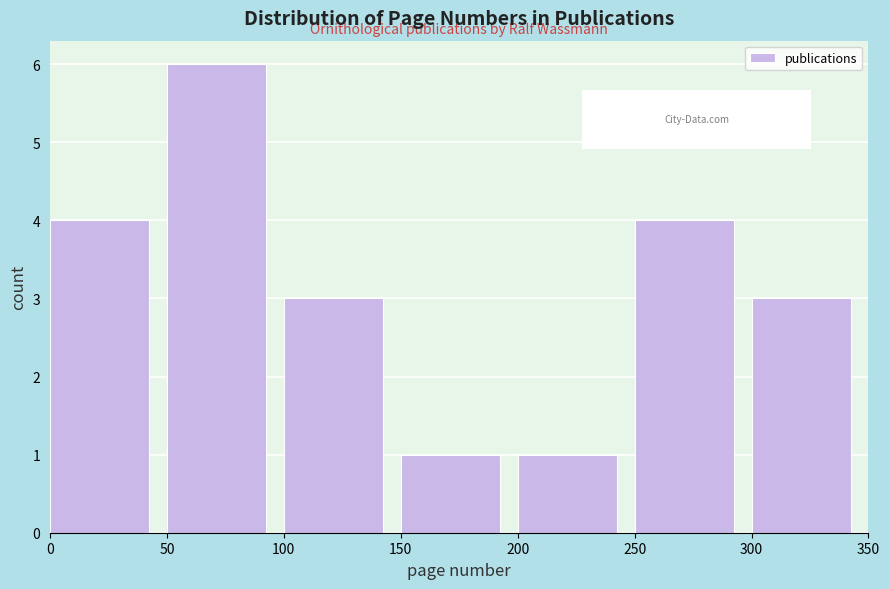

Reading left to right, transcribe this chart: for each bar, give the range it covers on the x-axis and its height. The values are not printed on the chart, so give them approximately, as read against the axis.

0 to 50: 4
50 to 100: 6
100 to 150: 3
150 to 200: 1
200 to 250: 1
250 to 300: 4
300 to 350: 3